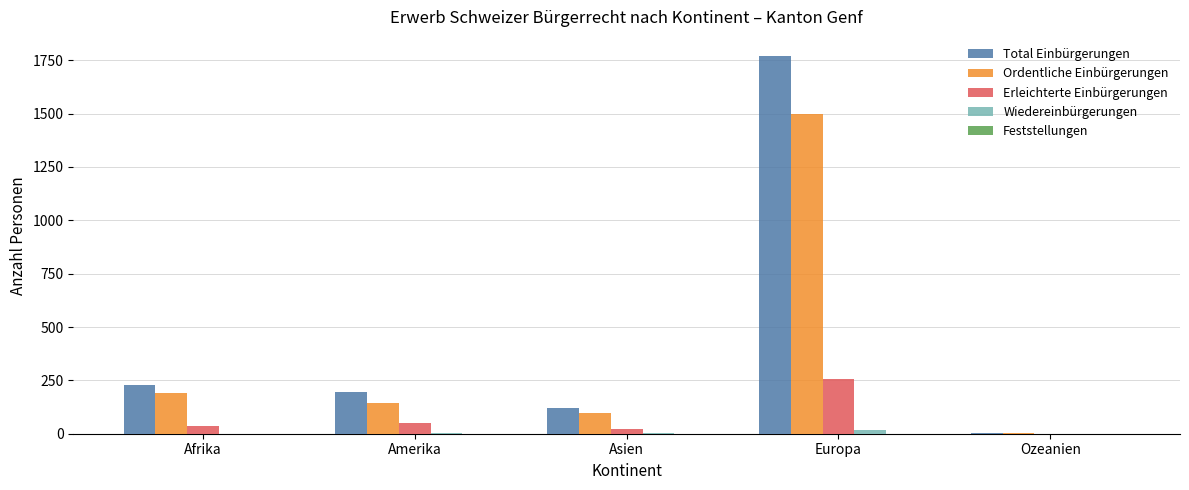

What is the average value of the Erleichterte Einbürgerungen series?

73